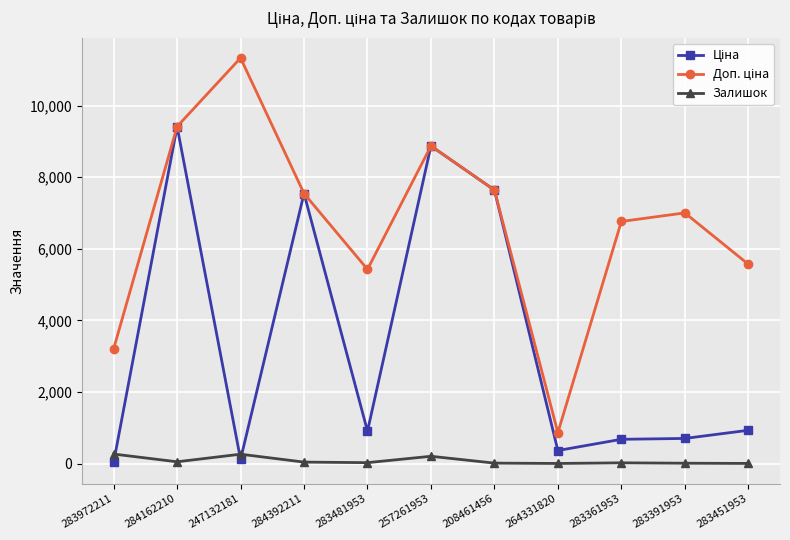

How many values in the Залишок series are below 24?

5